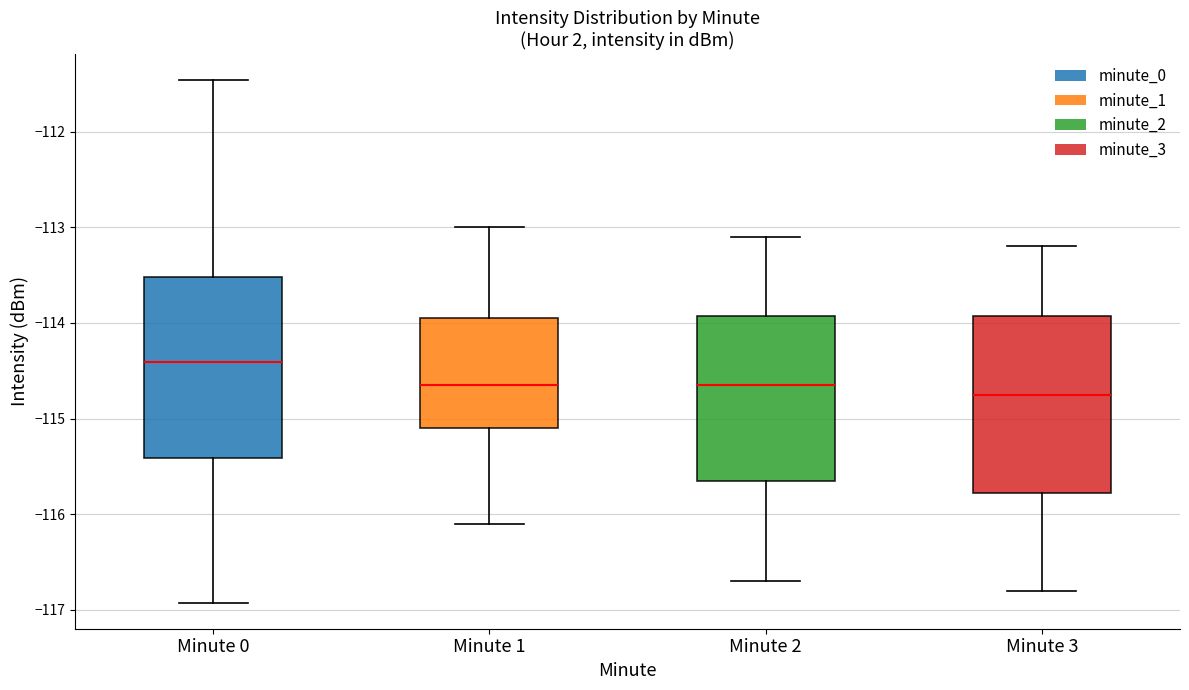

Reading left to right, read every box against the y-axis: the position of its median line, the range the box covers, and the ends of its whiskers. The values are not printed on the chart, so give them approximately, as read against the axis.

Minute 0: median -114.4, box -115.4 to -113.5, whiskers -116.9 to -111.5
Minute 1: median -114.6, box -115.1 to -113.9, whiskers -116.1 to -113.0
Minute 2: median -114.6, box -115.6 to -113.9, whiskers -116.7 to -113.1
Minute 3: median -114.7, box -115.8 to -113.9, whiskers -116.8 to -113.2